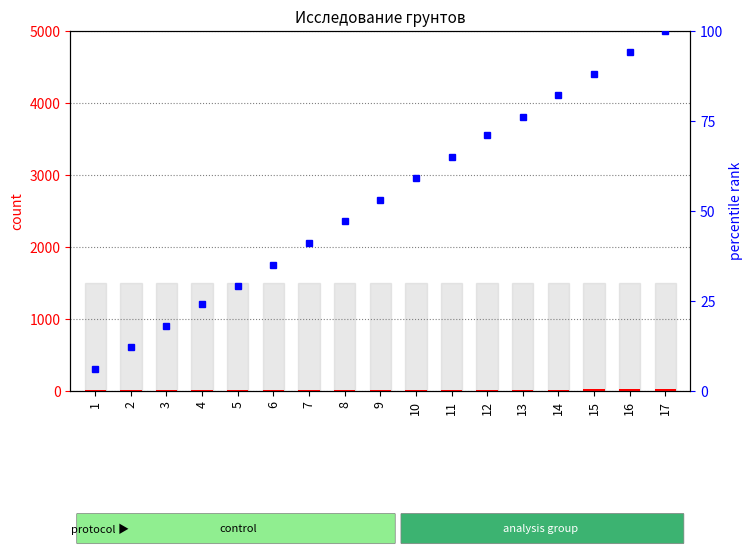

What is the sum of the percentile rank within the sample values at 10 and 2?

71